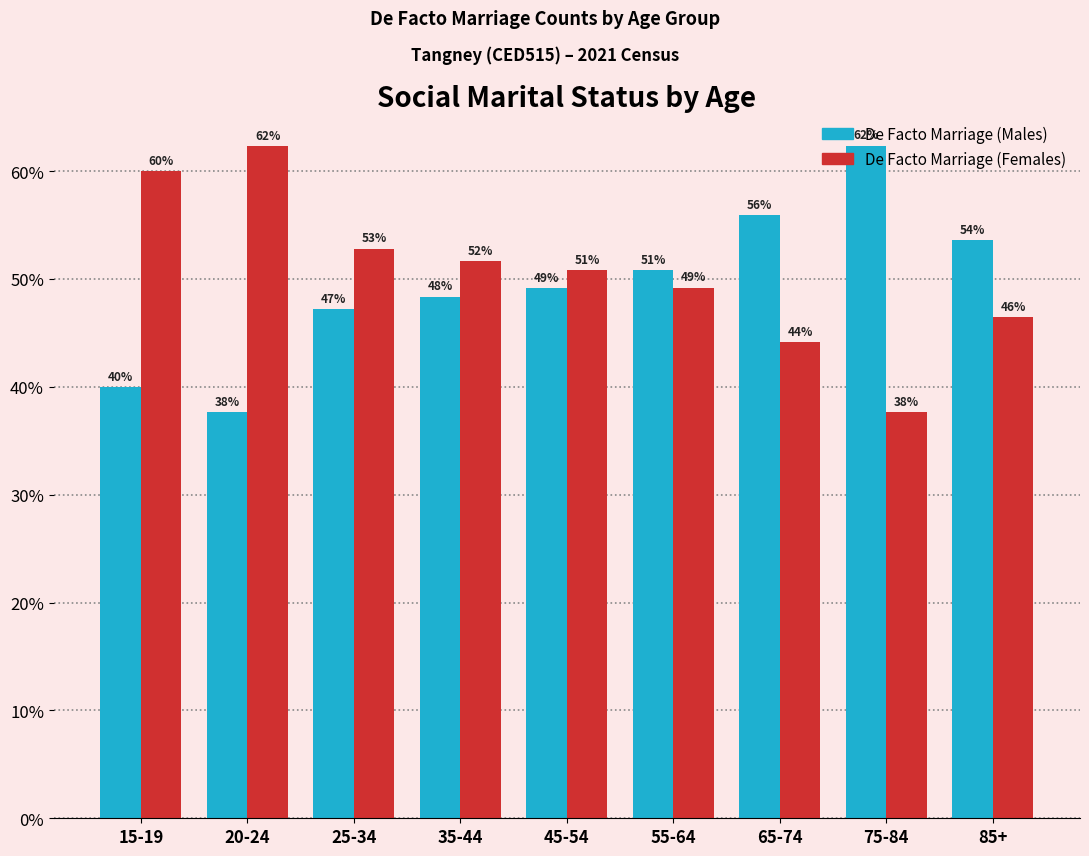

What is the average value of the De Facto Marriage (Males) series?

49.4